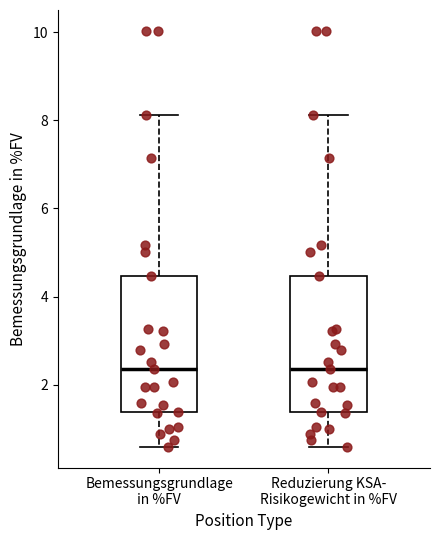

Reading left to right, transcribe this box plot: for each box, give where its median line is, the range the box spans, and where its two whiskers end, as read against the y-axis. The values are not printed on the chart, so give them approximately, as read against the axis.

Bemessungsgrundlage in %FV: median 2.4, box 1.4 to 4.4, whiskers 0.6 to 8.2
Reduzierung KSA- Risikogewicht in %FV: median 2.4, box 1.4 to 4.4, whiskers 0.6 to 8.2